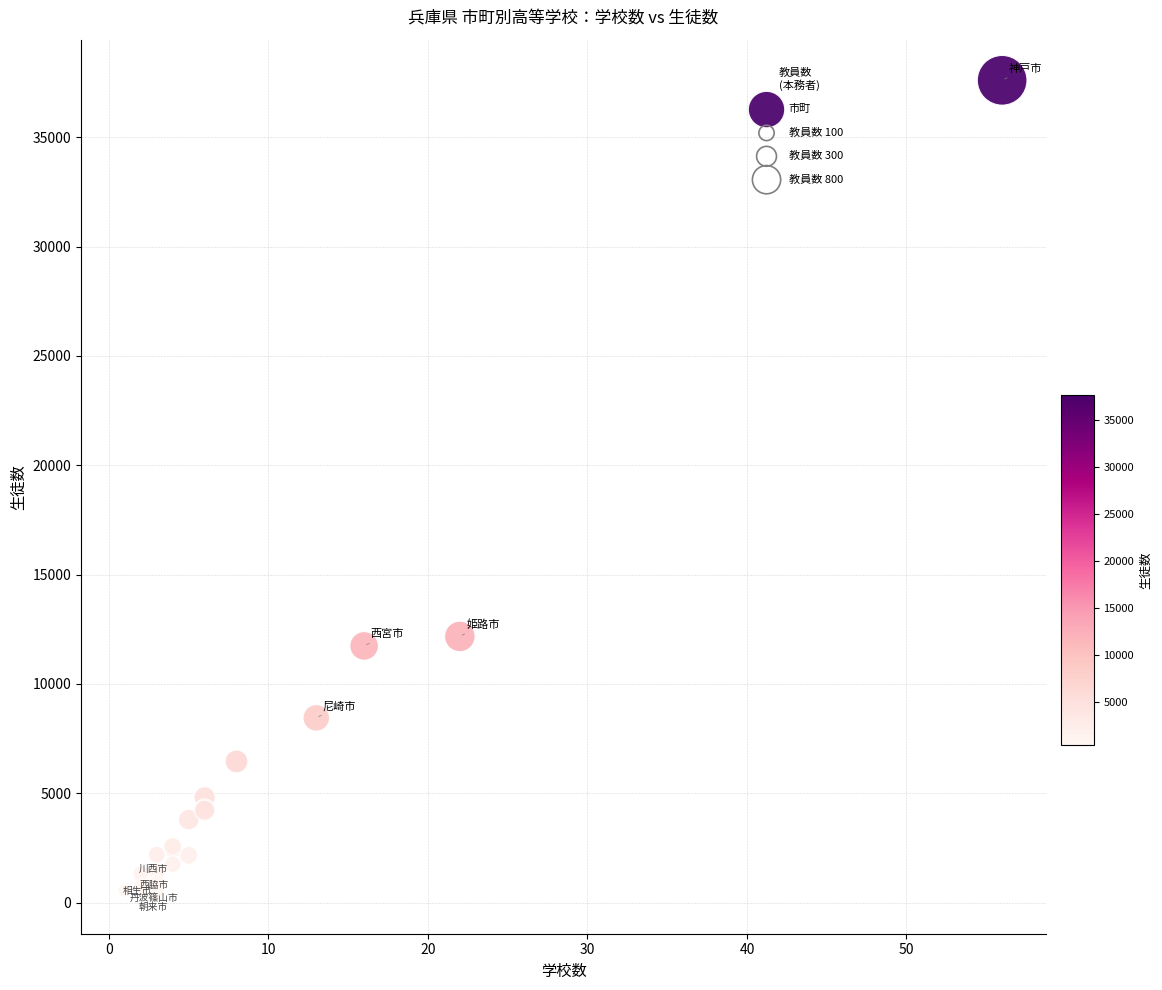

What Y value in the scatter plot is closest to 19017?

12170